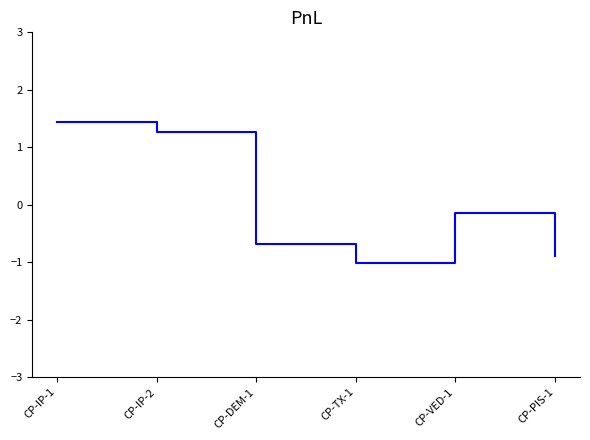

How many positive values are there?

2